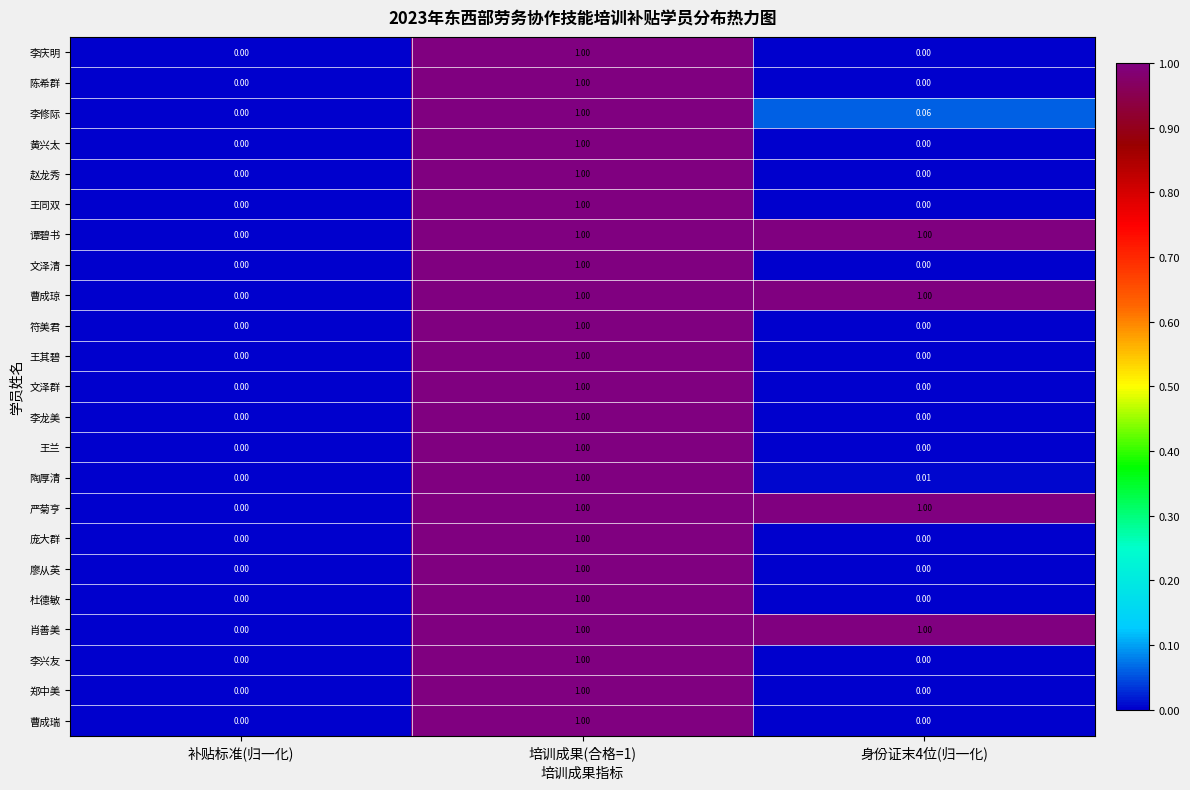

How many data points in 廖从英 are above 0?

1